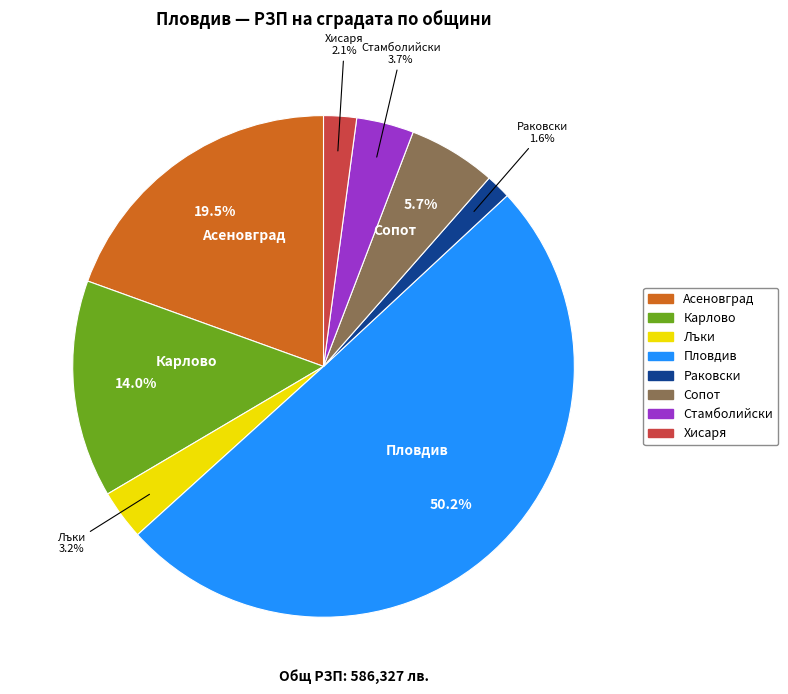

What portion of the pie excludes Сопот?

94.3%